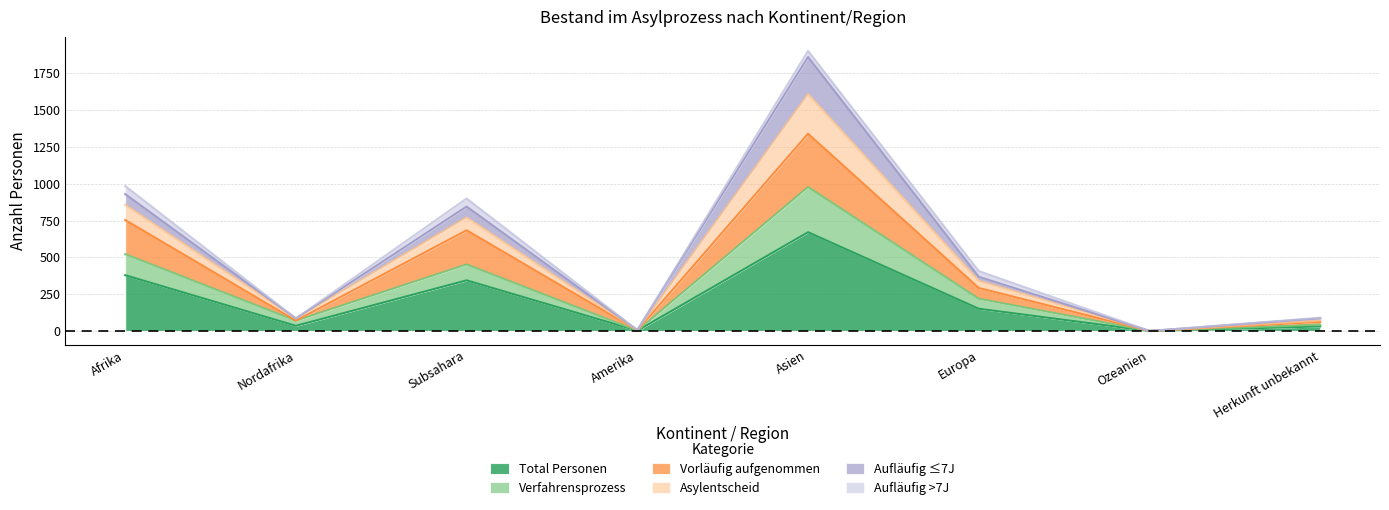

What is the difference between the highest and lowest values at Asien?

1190